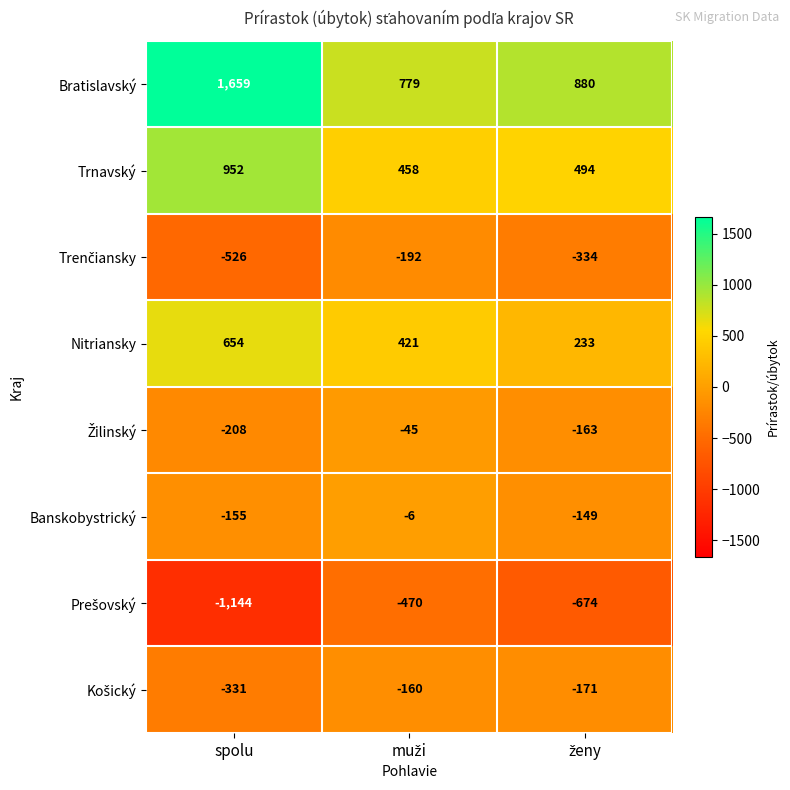

The Nitriansky series shows 1098 at spolu. True or false?

False